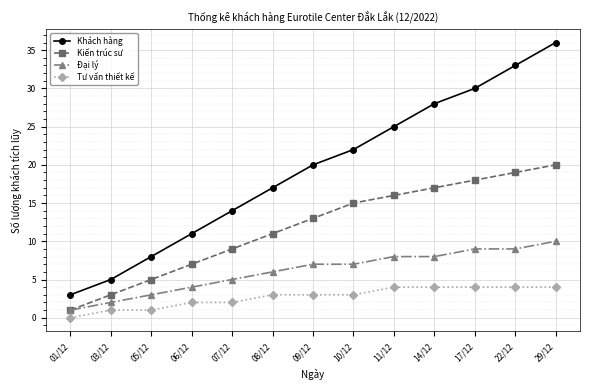

How many series are shown in this chart?

4